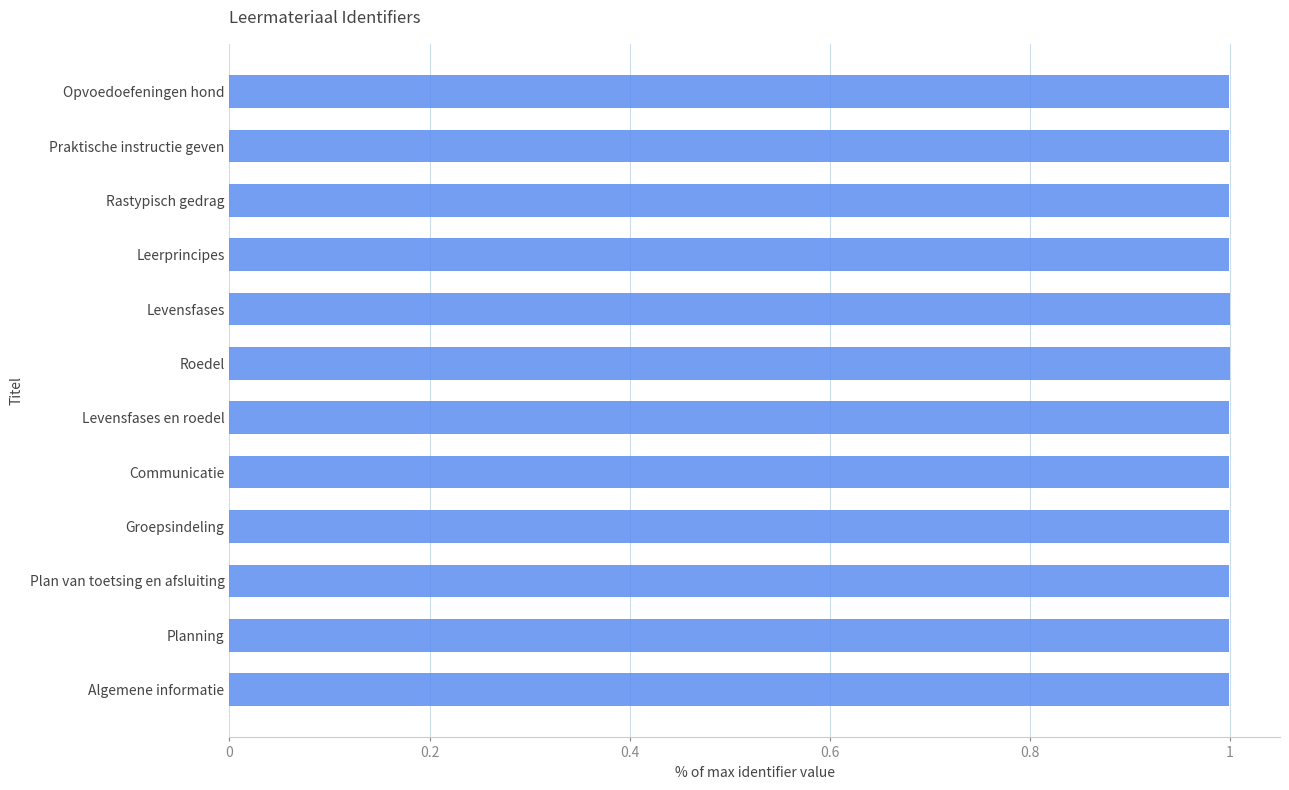

Is it true that the value at Levensfases en roedel is 1.6?

False